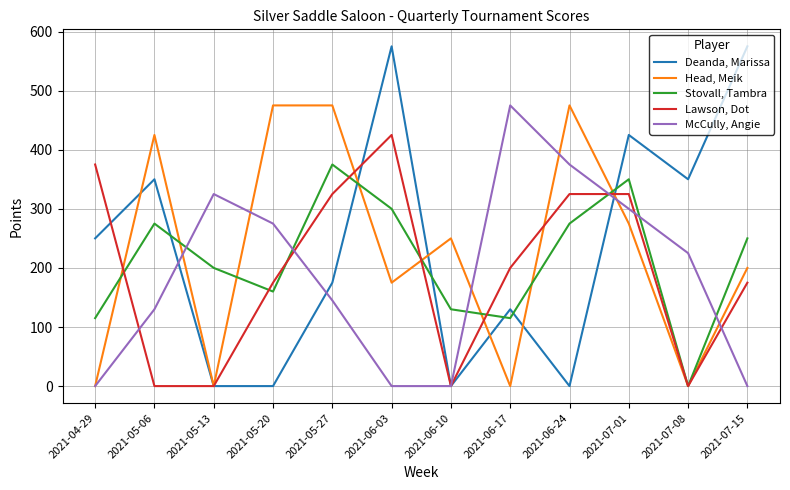

Reading left to right, transcribe all the data shown in this chart.

Deanda, Marissa: 2021-04-29=250	2021-05-06=350	2021-05-13=0	2021-05-20=0	2021-05-27=175	2021-06-03=575	2021-06-10=0	2021-06-17=130	2021-06-24=0	2021-07-01=425	2021-07-08=350	2021-07-15=575
Head, Meik: 2021-04-29=0	2021-05-06=425	2021-05-13=0	2021-05-20=475	2021-05-27=475	2021-06-03=175	2021-06-10=250	2021-06-17=0	2021-06-24=475	2021-07-01=275	2021-07-08=0	2021-07-15=200
Stovall, Tambra: 2021-04-29=115	2021-05-06=275	2021-05-13=200	2021-05-20=160	2021-05-27=375	2021-06-03=300	2021-06-10=130	2021-06-17=115	2021-06-24=275	2021-07-01=350	2021-07-08=0	2021-07-15=250
Lawson, Dot: 2021-04-29=375	2021-05-06=0	2021-05-13=0	2021-05-20=175	2021-05-27=325	2021-06-03=425	2021-06-10=0	2021-06-17=200	2021-06-24=325	2021-07-01=325	2021-07-08=0	2021-07-15=175
McCully, Angie: 2021-04-29=0	2021-05-06=130	2021-05-13=325	2021-05-20=275	2021-05-27=145	2021-06-03=0	2021-06-10=0	2021-06-17=475	2021-06-24=375	2021-07-01=300	2021-07-08=225	2021-07-15=0